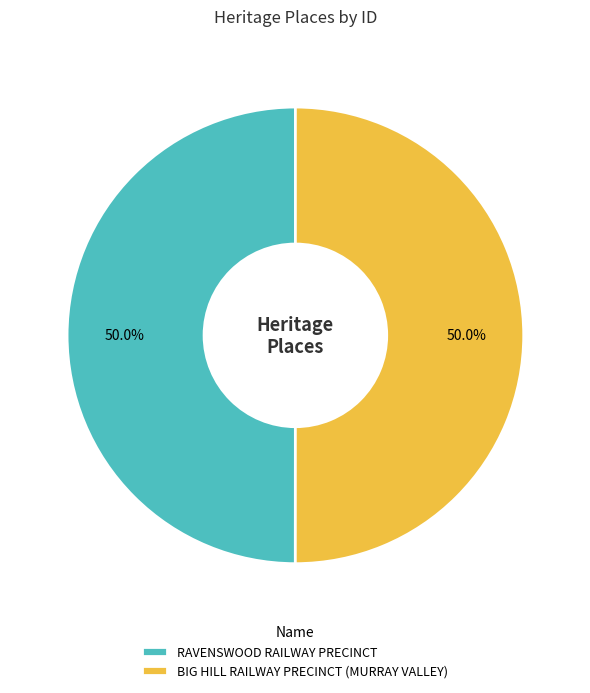

How many slices are in this pie chart?

2